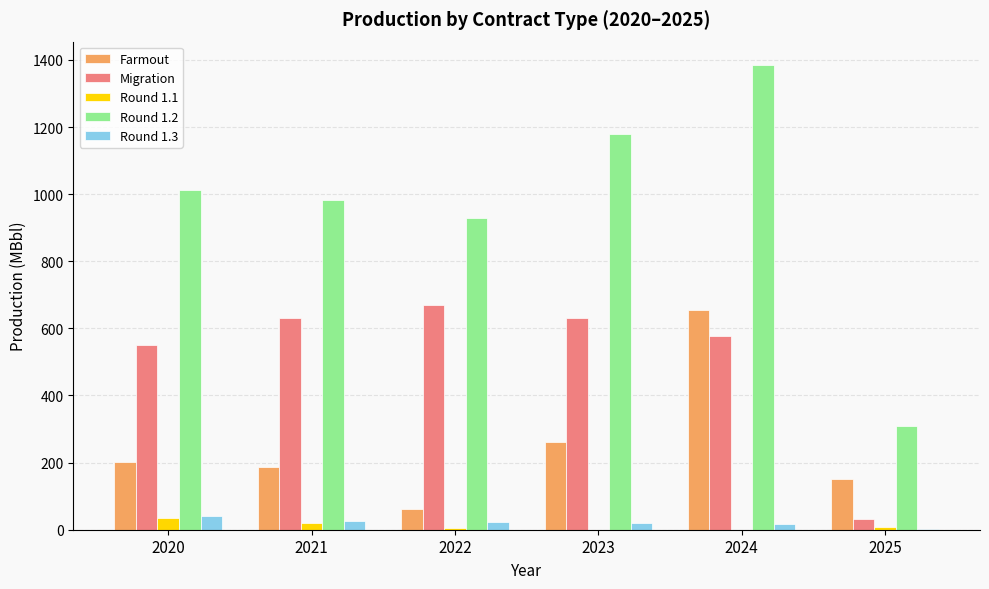

Is it true that Round 1.3 equals 1.4 at 2025?

True